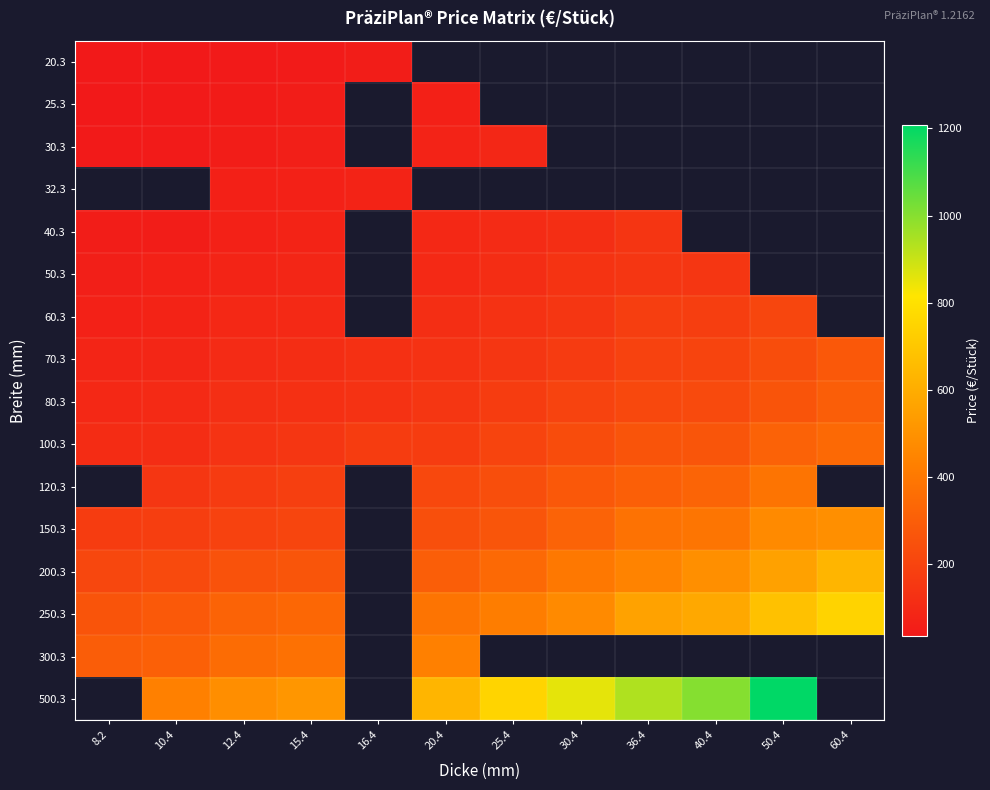

Which label corresponds to the smallest value in the chart?

8.2